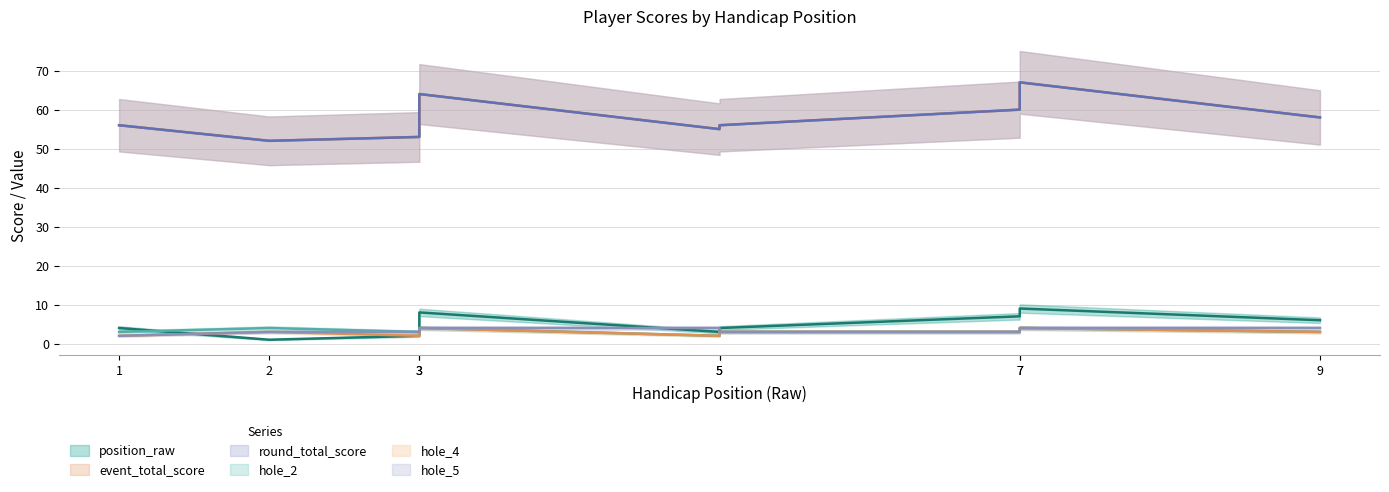

Which category has the highest value in the event_total_score series?

7